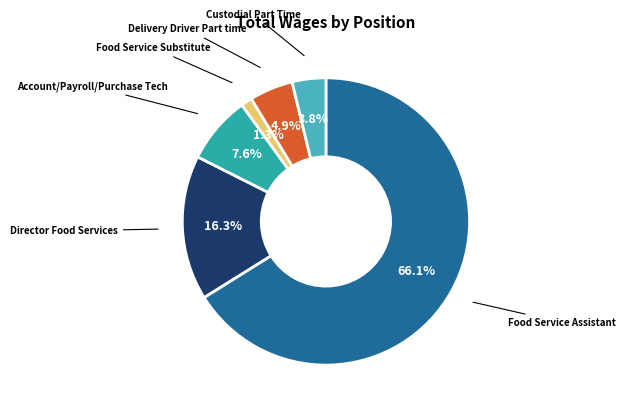

Is there any slice that represents more than half of the pie?

Yes